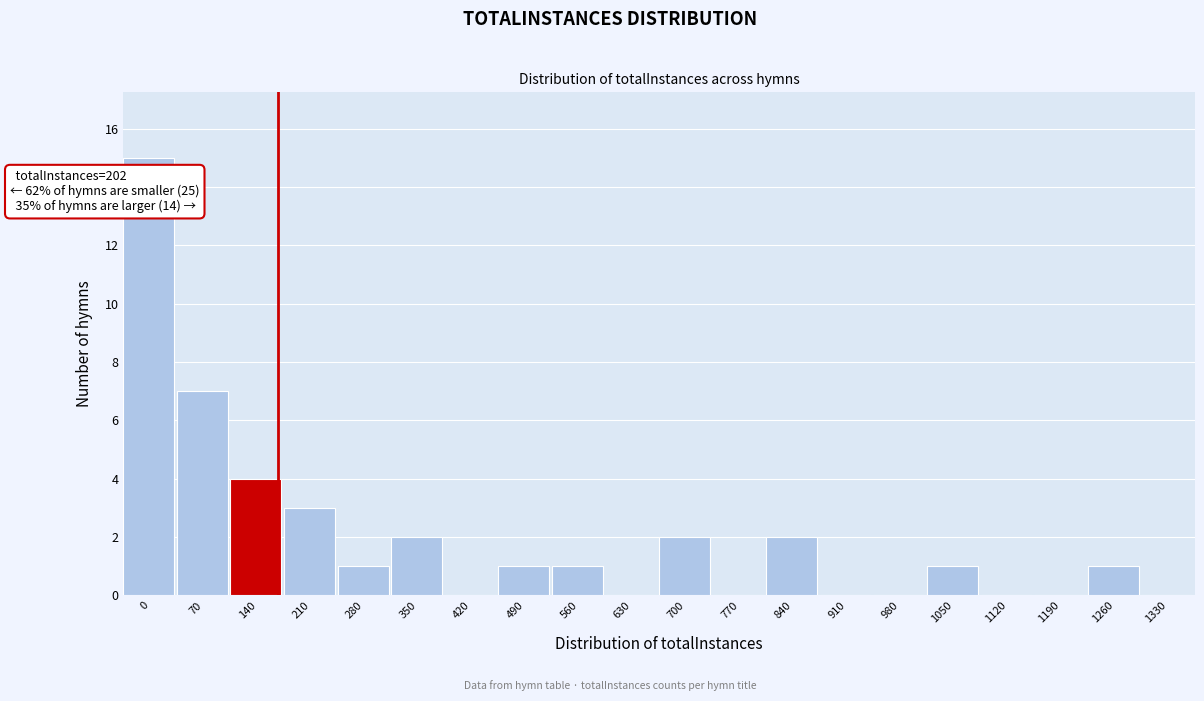

Reading right to left, extract all data points from this chart.

1330=0	1260=1	1190=0	1120=0	1050=1	980=0	910=0	840=2	770=0	700=2	630=0	560=1	490=1	420=0	350=2	280=1	210=3	140=4	70=7	0=15